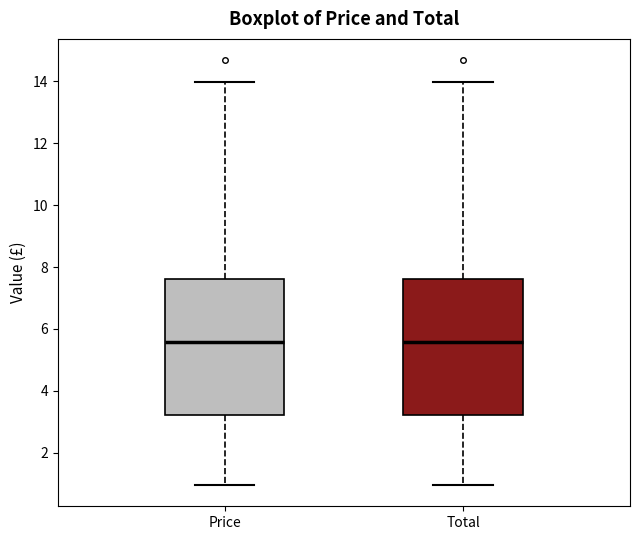

Where does the lower whisker of the box for Price end on the y-axis? The values are not printed on the chart, so give them approximately, as read against the axis.

1.0